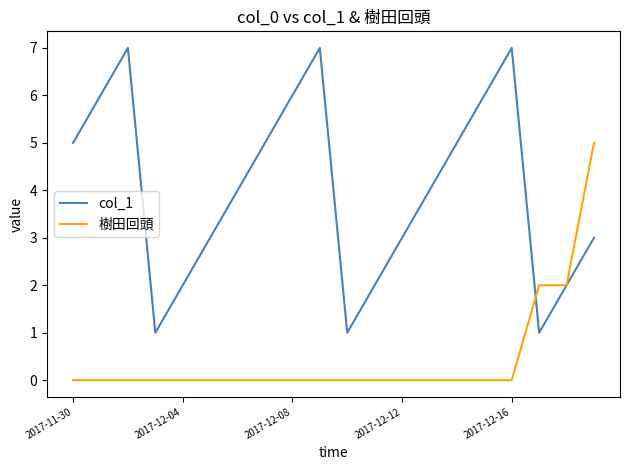

Which series has the largest total across all categories?

col_1